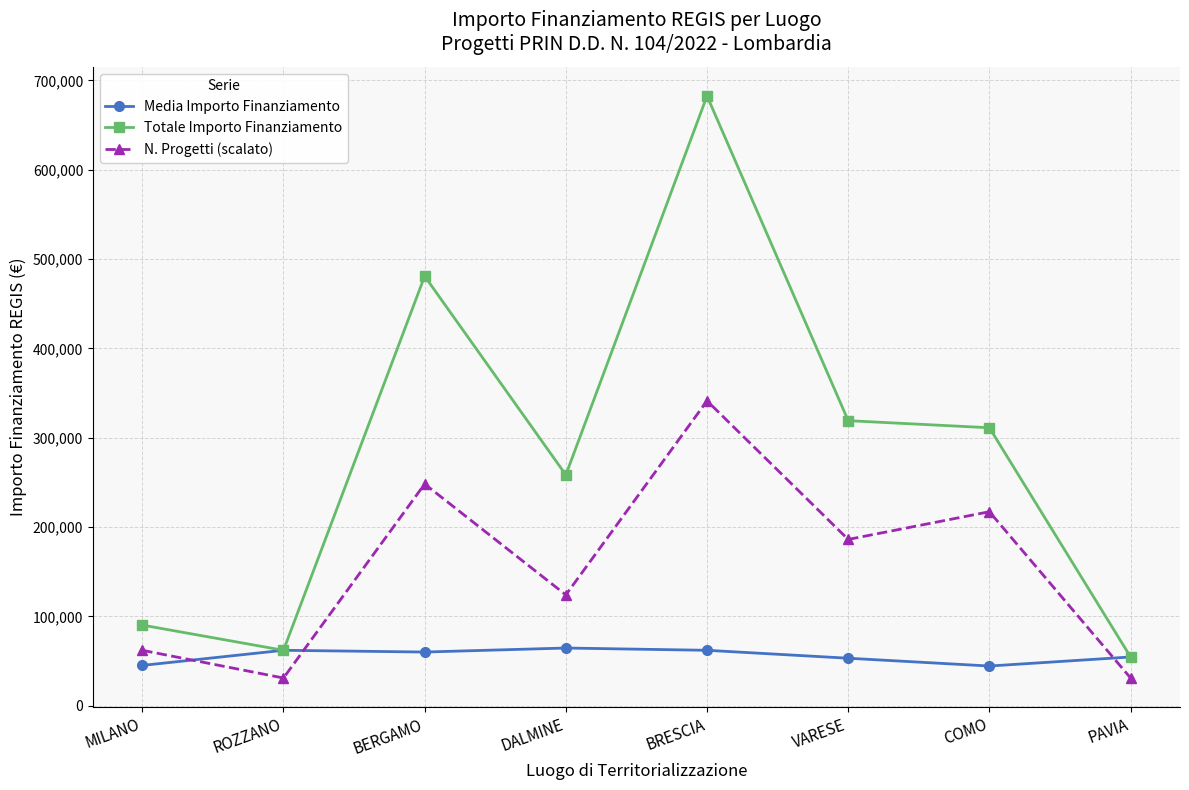

True or false: Totale Importo Finanziamento and N. Progetti (scalato) intersect in this chart.

False